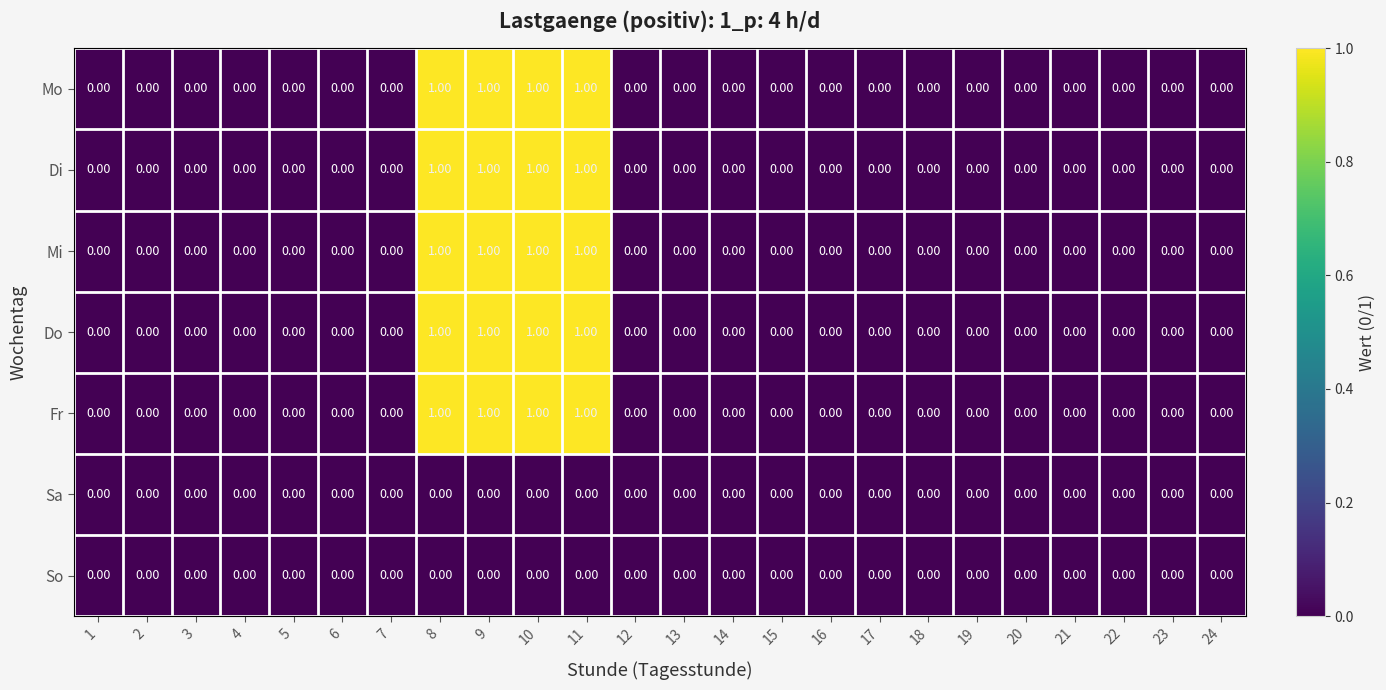

Is the value of Mi at 8 greater than the value of So at 20?

Yes